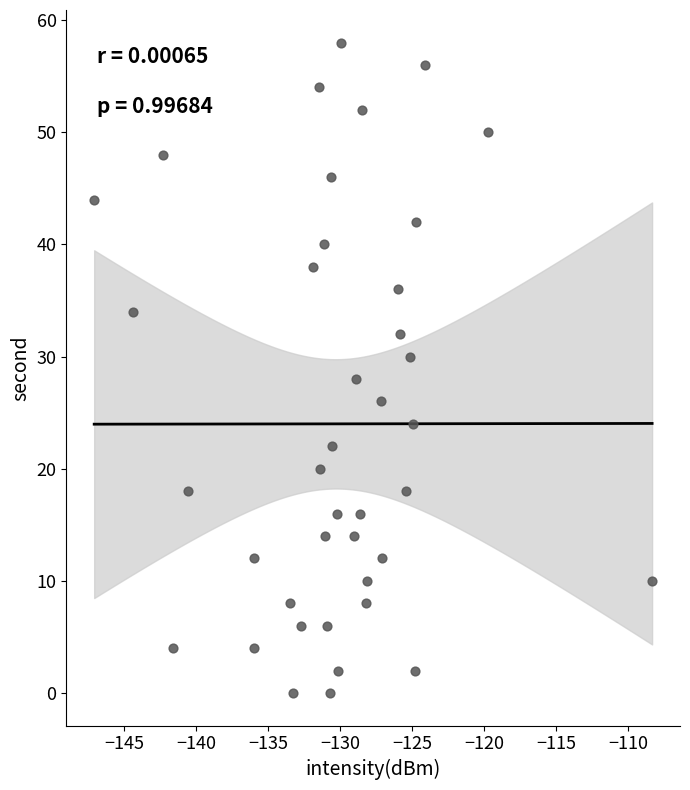

What is the range of Y values (max minus min)?

58